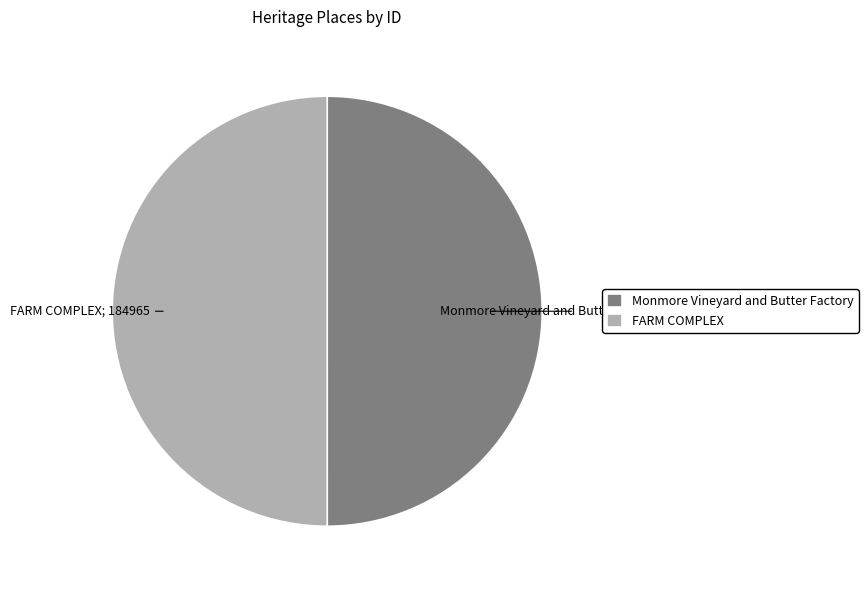

Approximately how many times larger is the value at Monmore Vineyard and Butter Factory compared to FARM COMPLEX?

1.0